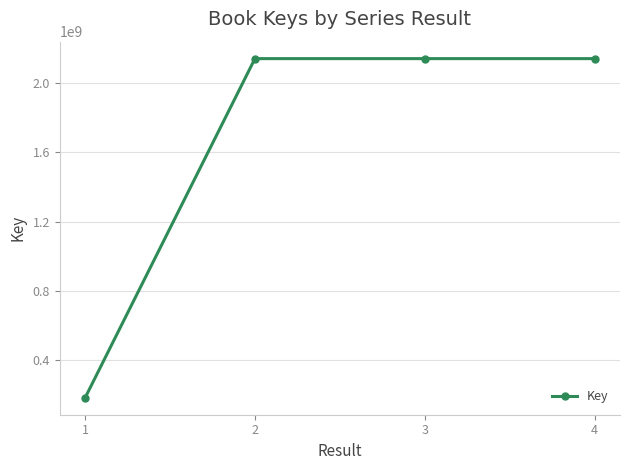

Is it true that the value at 2 is 3794605283?

False